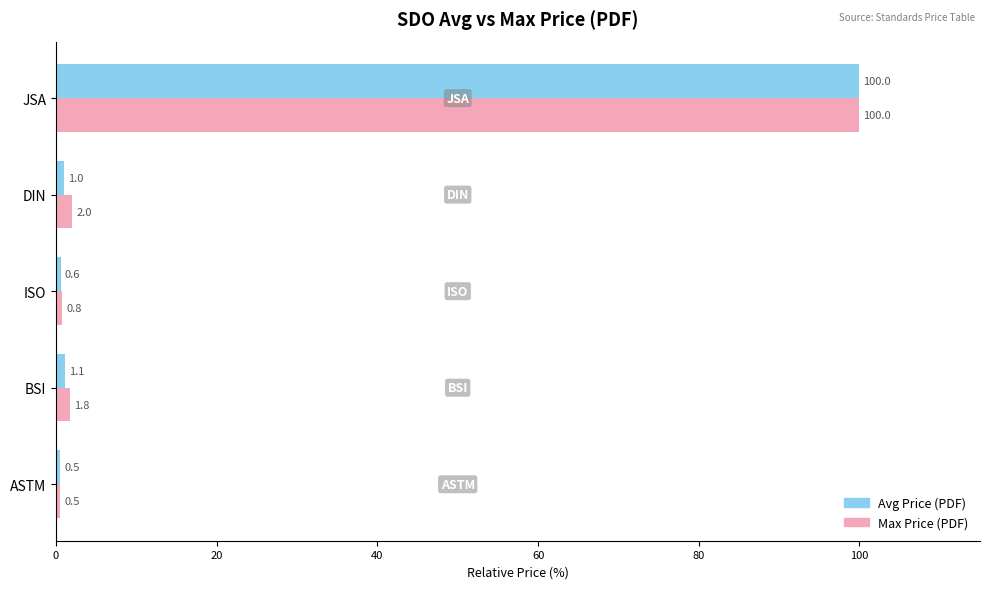

What is the spread (max minus min) of values at DIN?

1.0